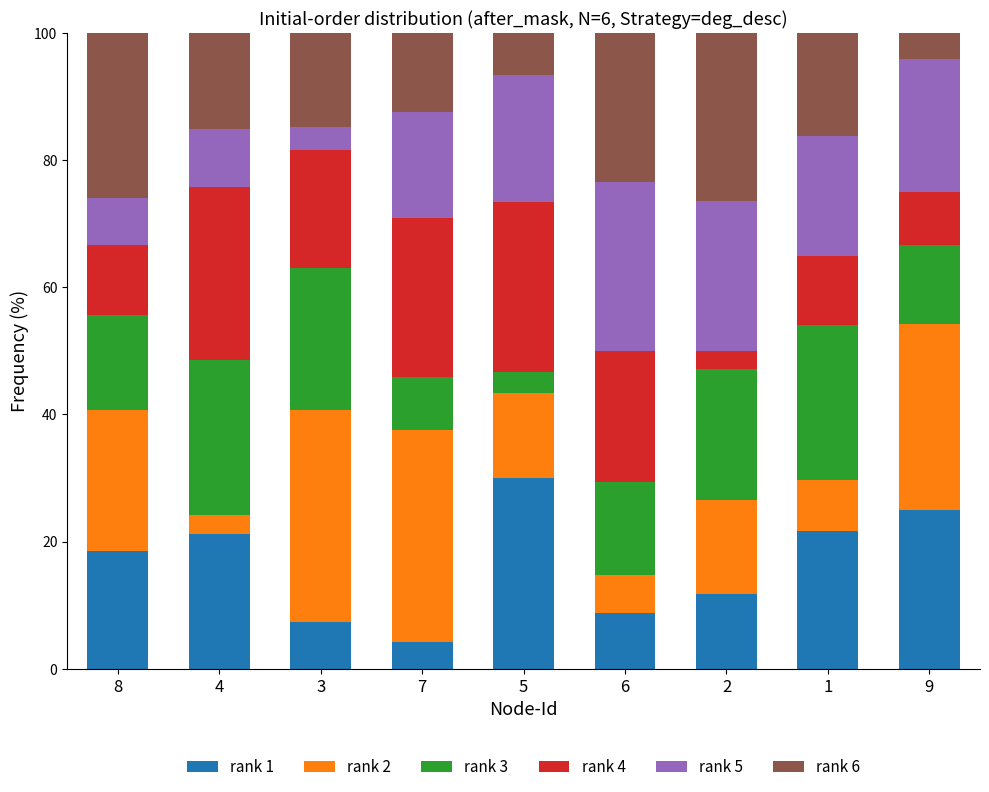

What is the minimum value for rank 1?

4.2